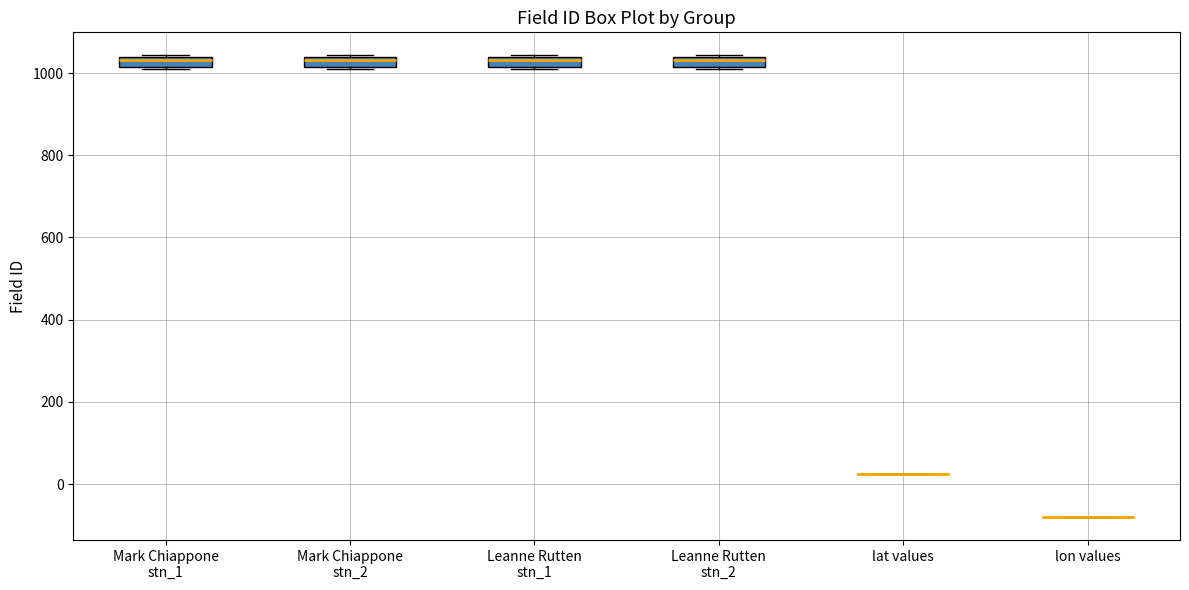

Where is the lower edge of the box for Mark Chiappone stn_1 on the y-axis? The values are not printed on the chart, so give them approximately, as read against the axis.

1020